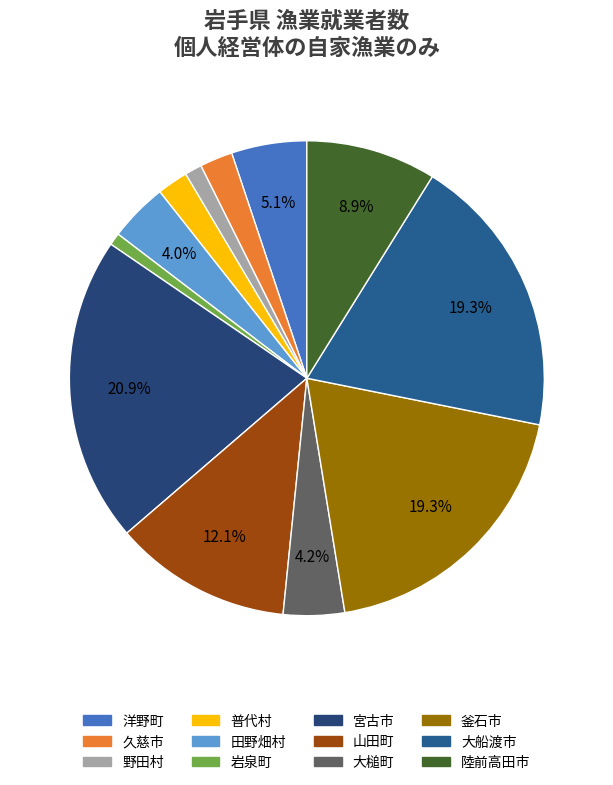

Count the number of slices in the pie.

12